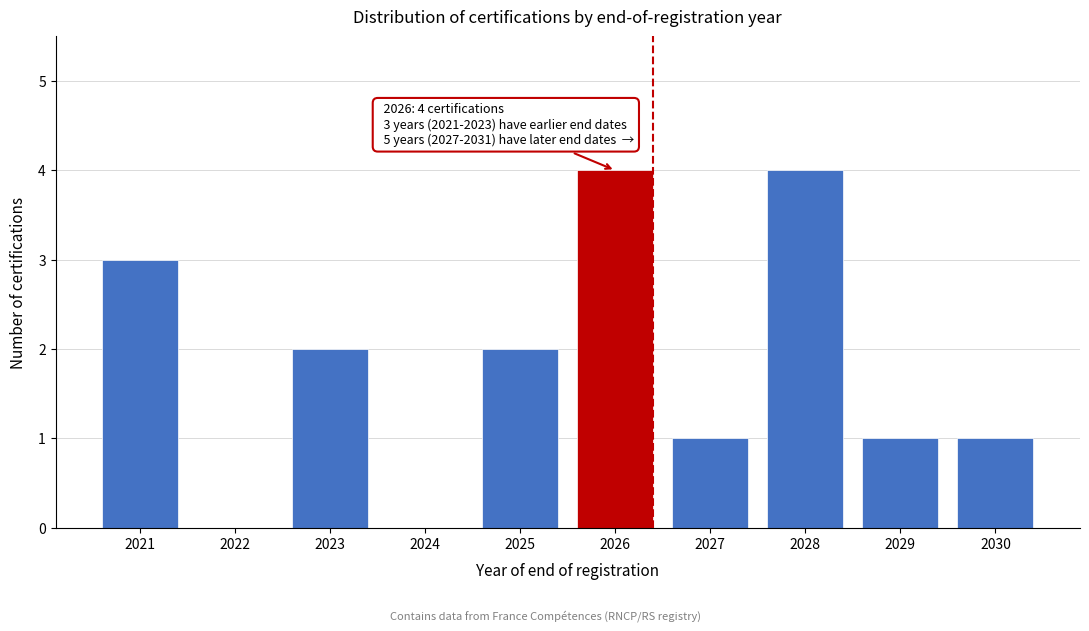

Reading left to right, list all the values displayed in this chart.

2021=3	2022=0	2023=2	2024=0	2025=2	2026=4	2027=1	2028=4	2029=1	2030=1